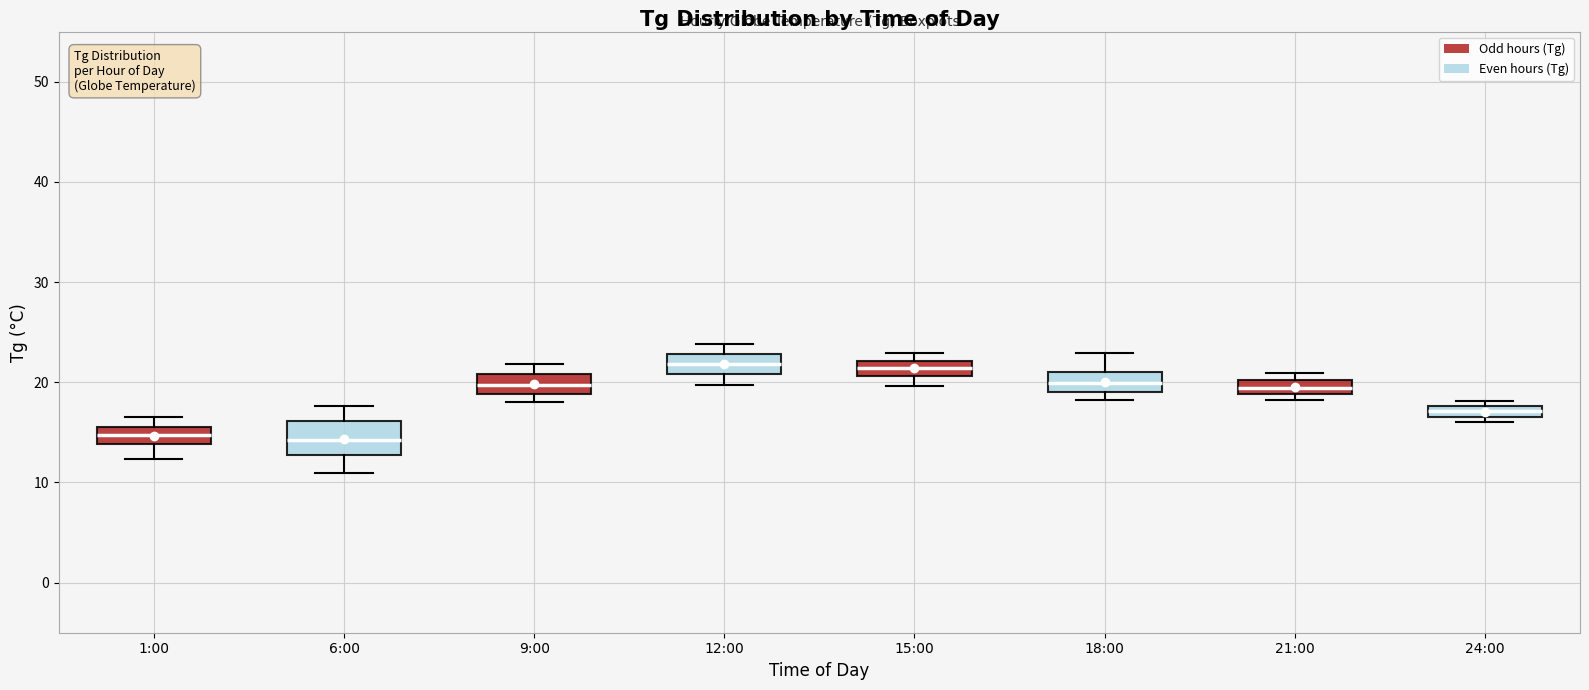

Which box is the tallest, from its lower edge to its upper edge?

6:00